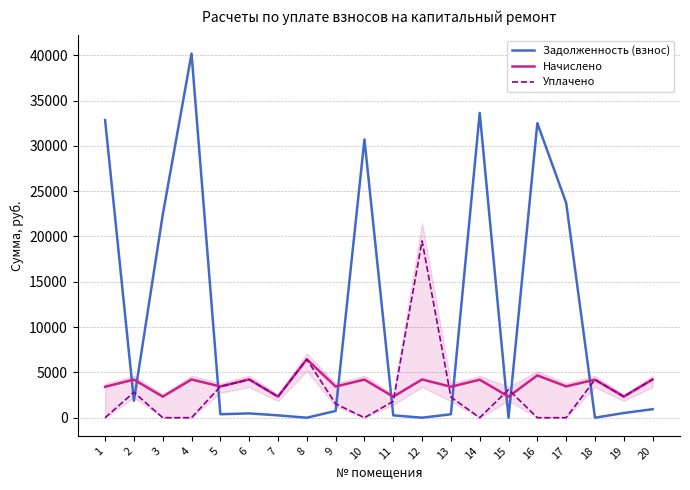

What is the average value of the Задолженность (взнос) series?

11087.8